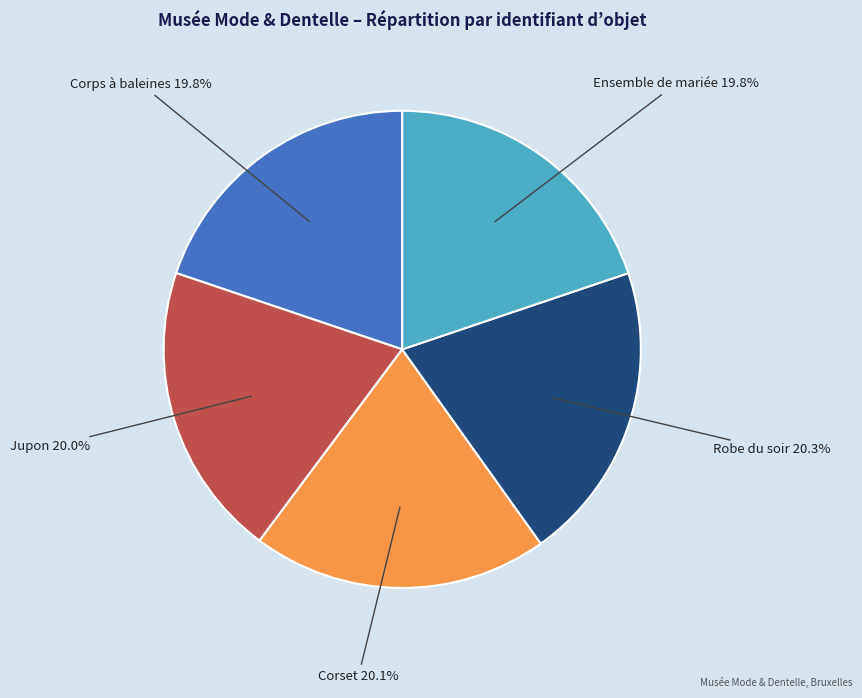

Does any single category account for the majority?

No